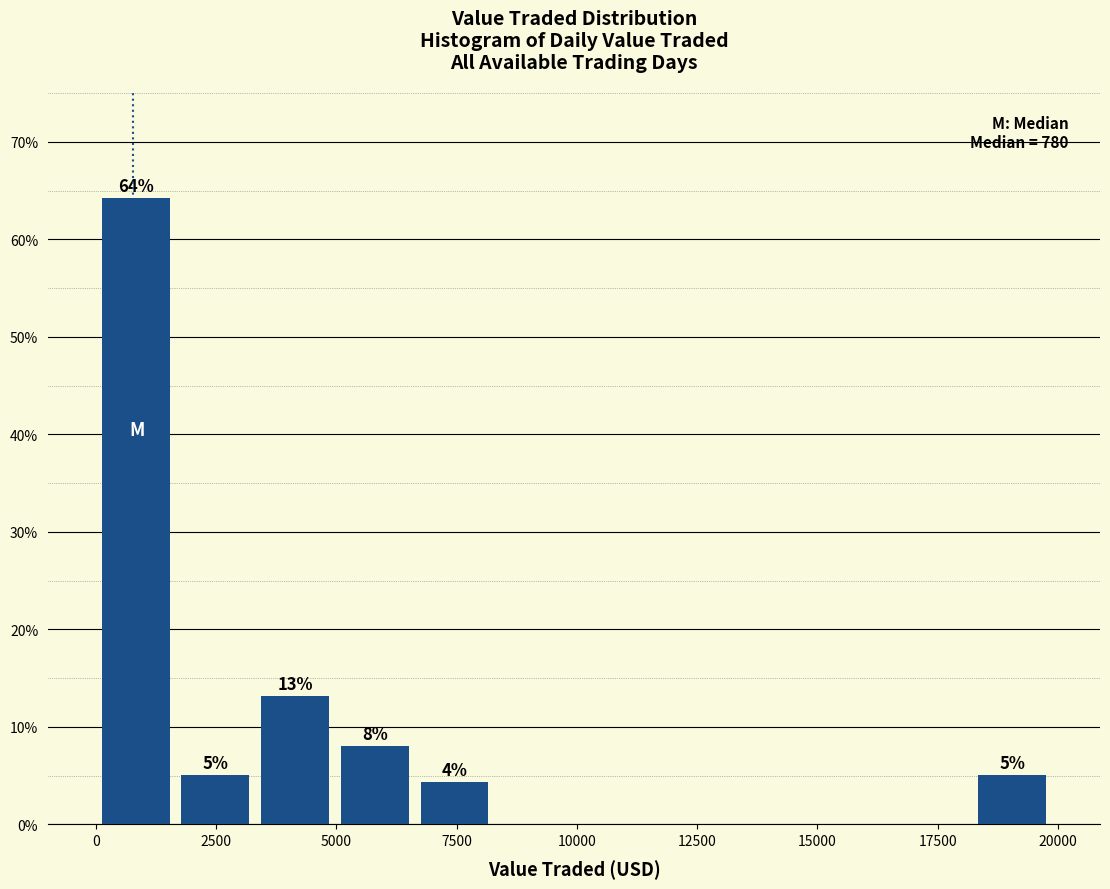

Around what value on the x-axis is the tallest bar? Give the approximate position of its centre, as read against the axis.

1000